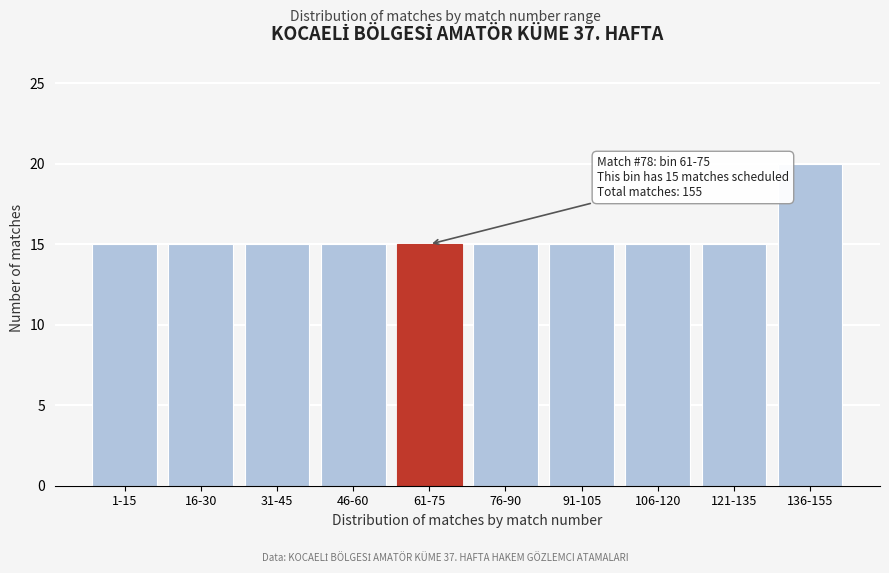

Reading left to right, extract all data points from this chart.

1-15=15	16-30=15	31-45=15	46-60=15	61-75=15	76-90=15	91-105=15	106-120=15	121-135=15	136-155=20